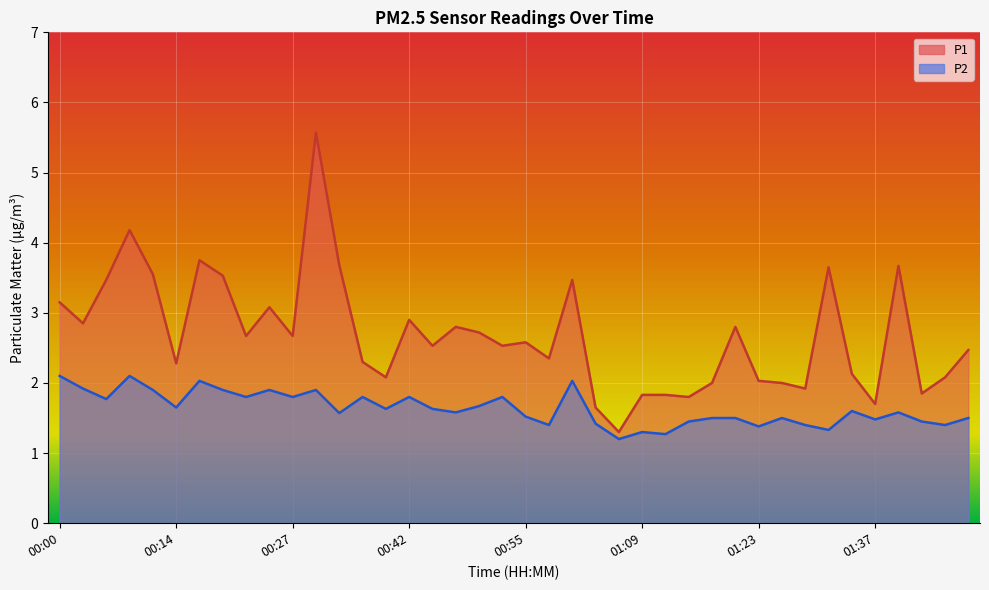

True or false: P1 and P2 cross at least once.

False